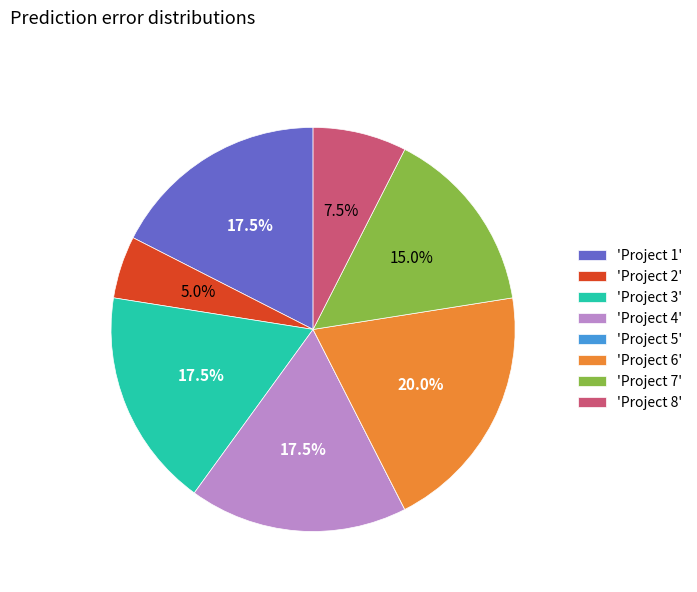

What percentage is NOT represented by 'Project 8'?

92.5%